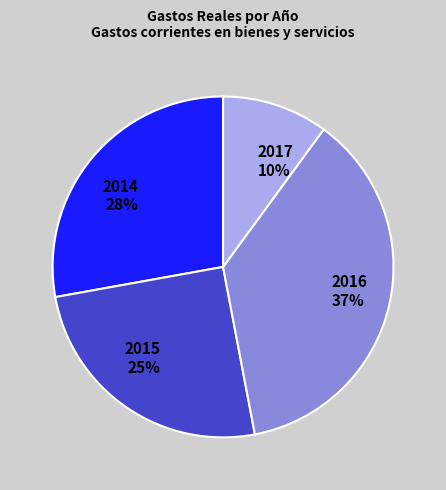

To the nearest percent, what is the average slice percentage?

25%